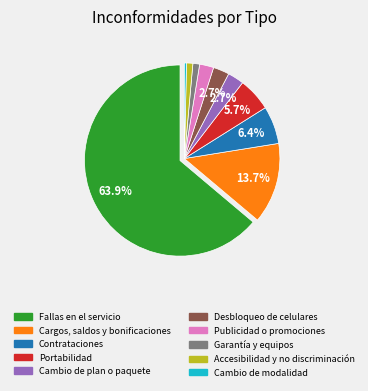

How many slices are in this pie chart?

10